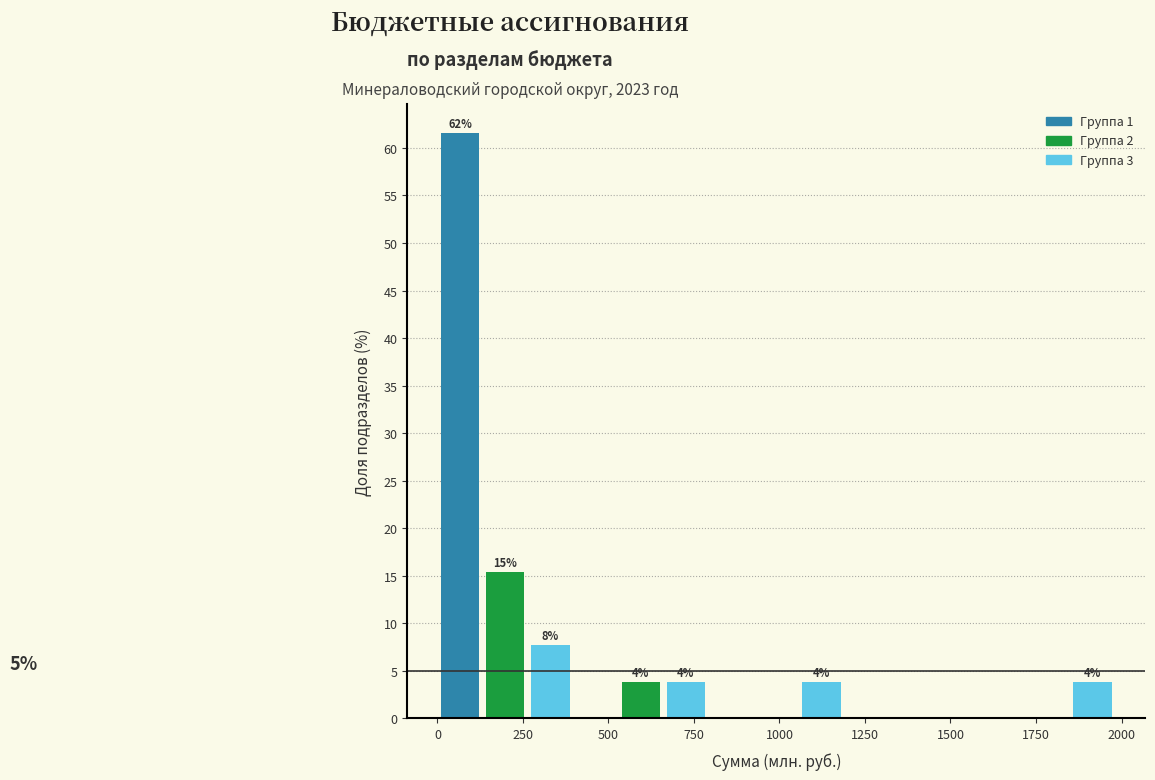

Read against the x-axis, roughly where is the centre of the tallest bar?

50